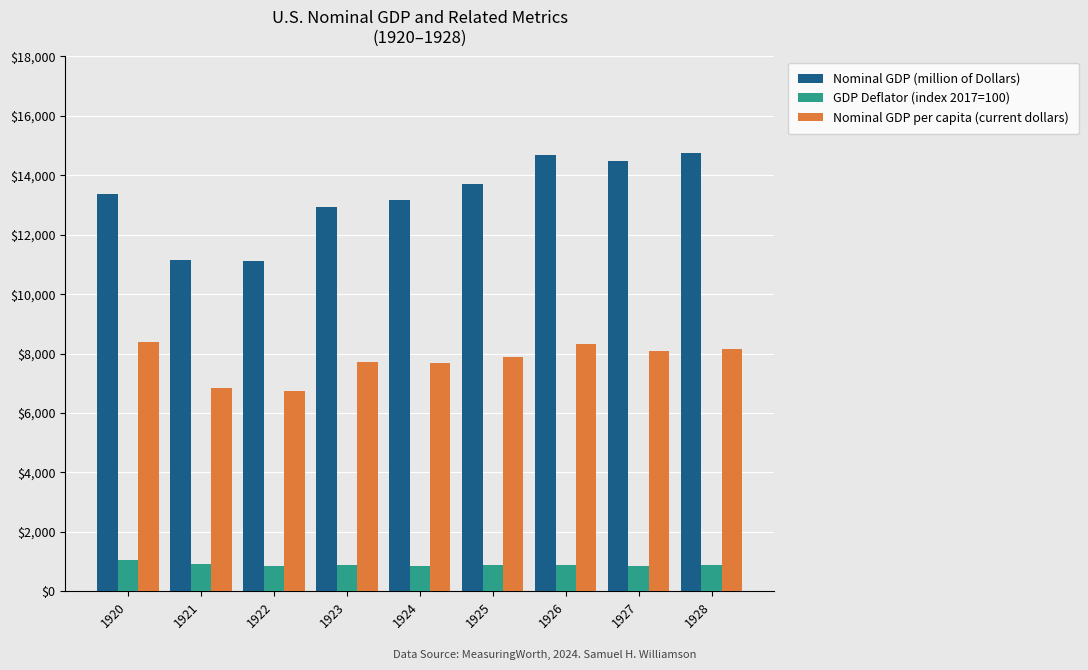

Which series has the widest spread of values?

Nominal GDP (million of Dollars)